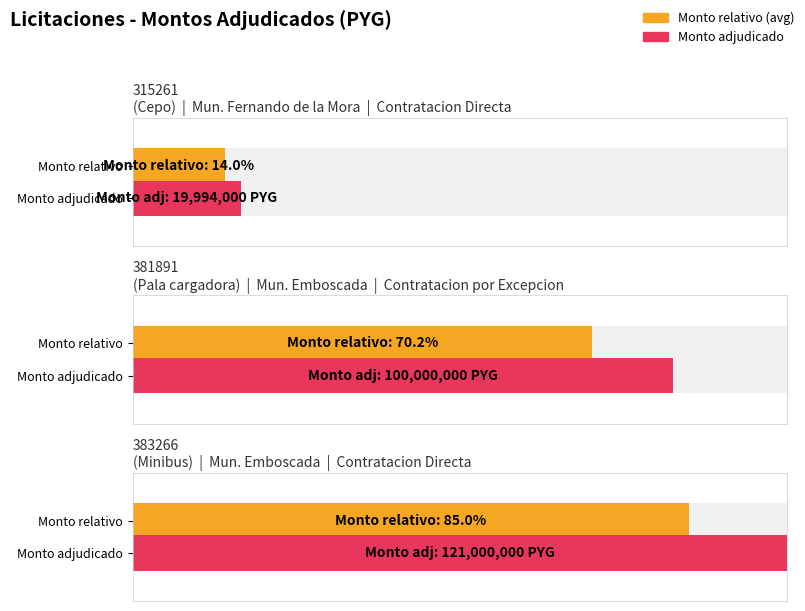

List the labels in order of value, largest first.

383266-larry-hein-1, 381891-larry-hein-1, 315261-larry-hein-1